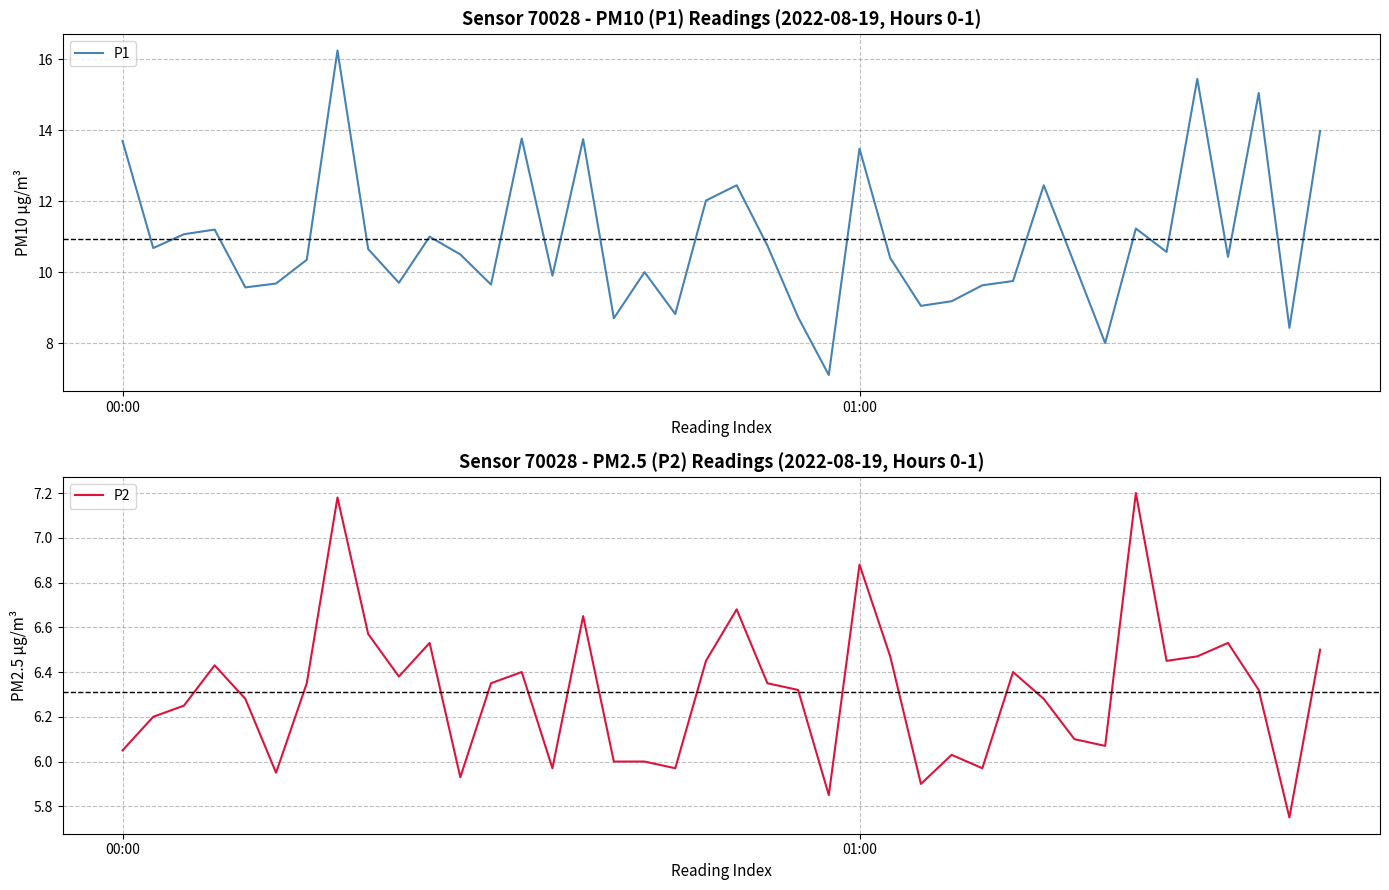

At which label is P1 closest to 11?

10